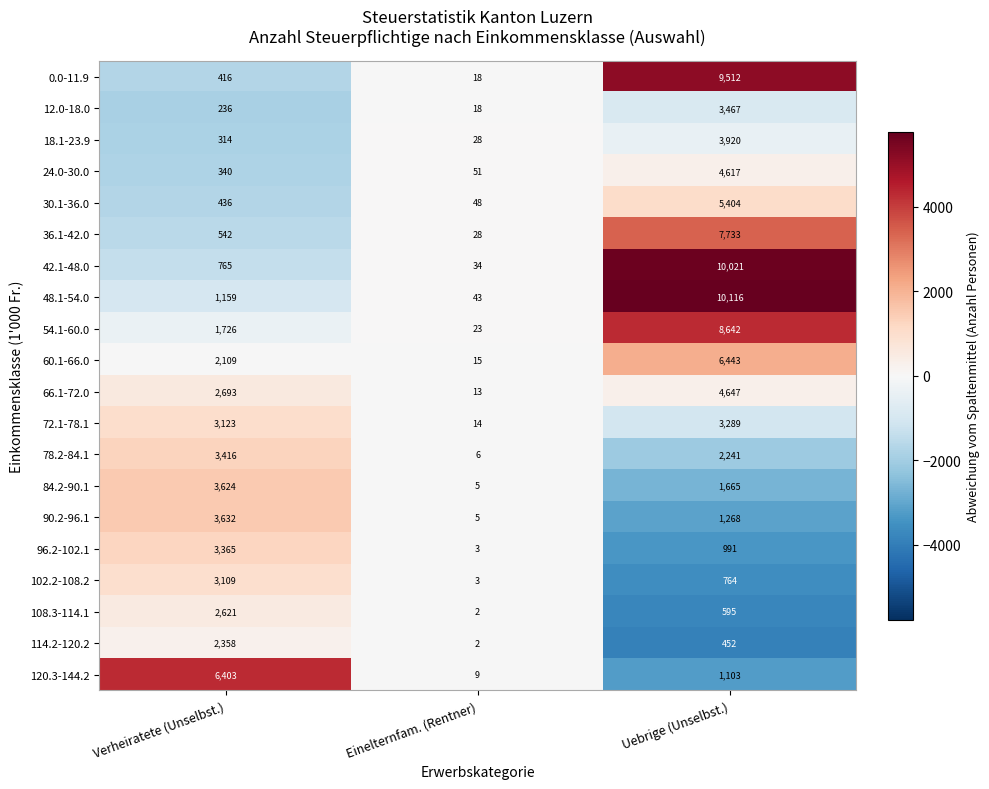

True or false: 0.0-11.9 has a value of 2819 at Uebrige (Unselbst.).

False